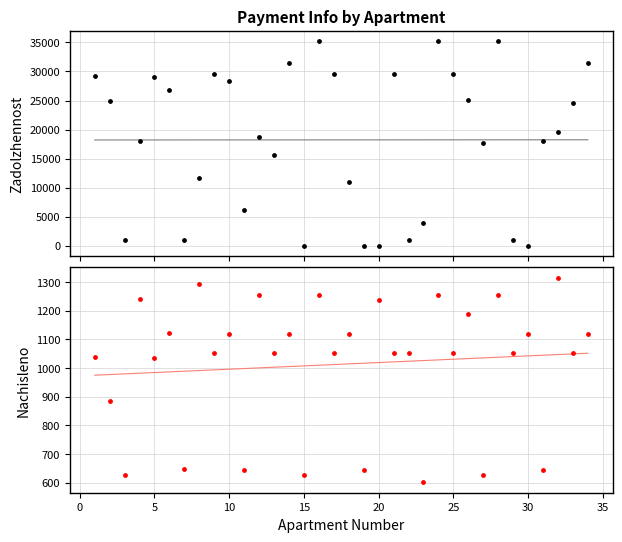

Which series contains the highest Y value?

zadolzhennost